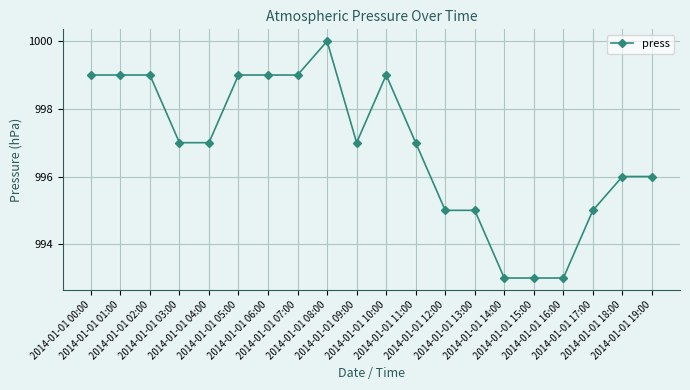

True or false: the data shows 997 at 2014-01-01 04:00.

True